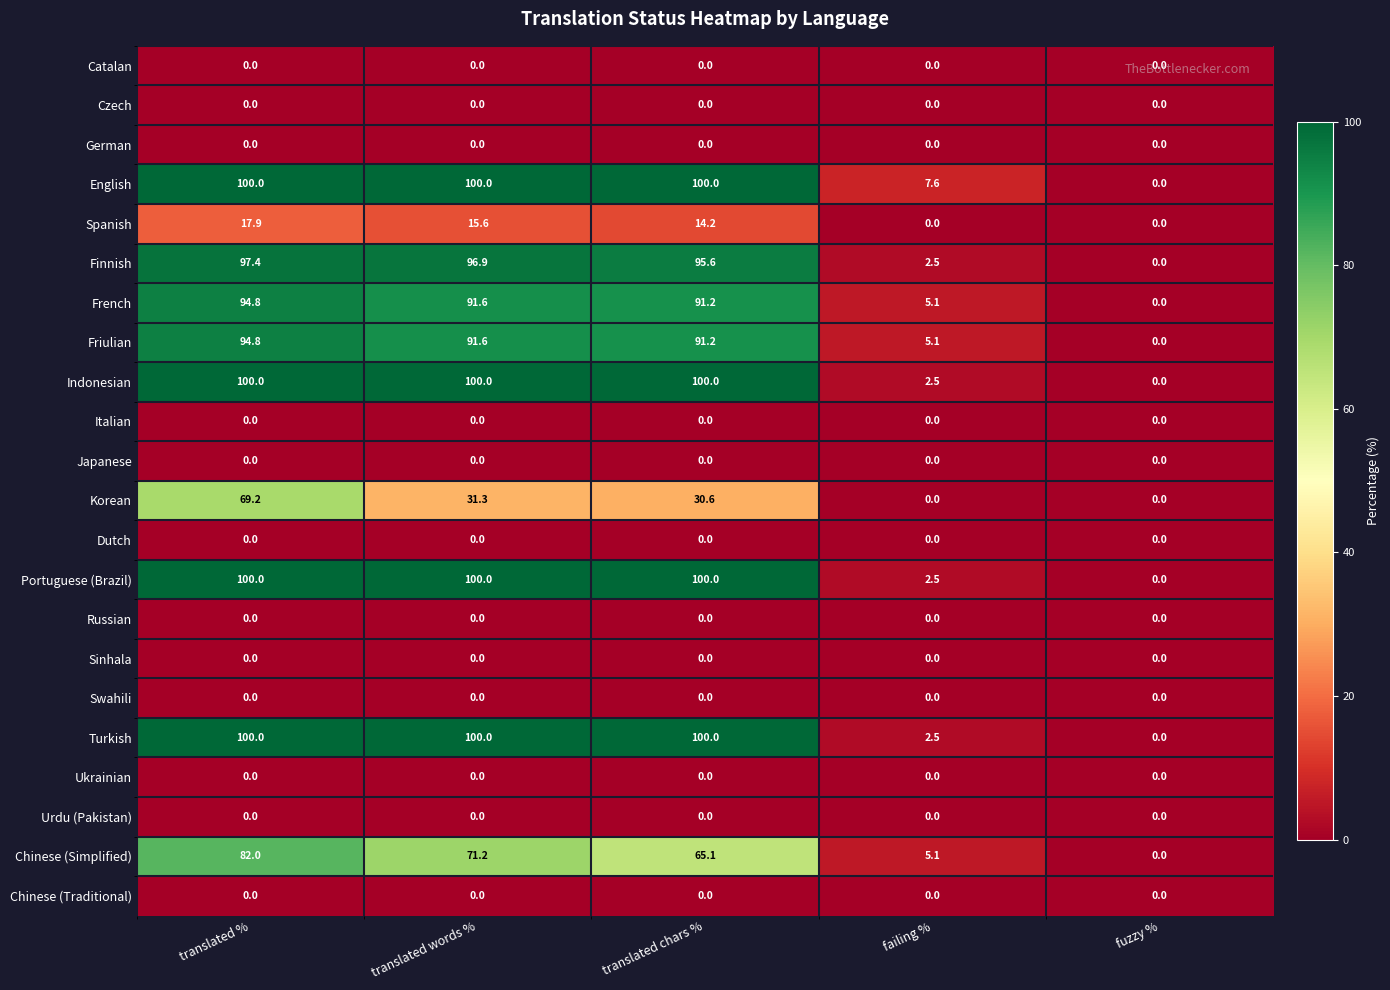

What is the spread (max minus min) of values at translated %?

100.0